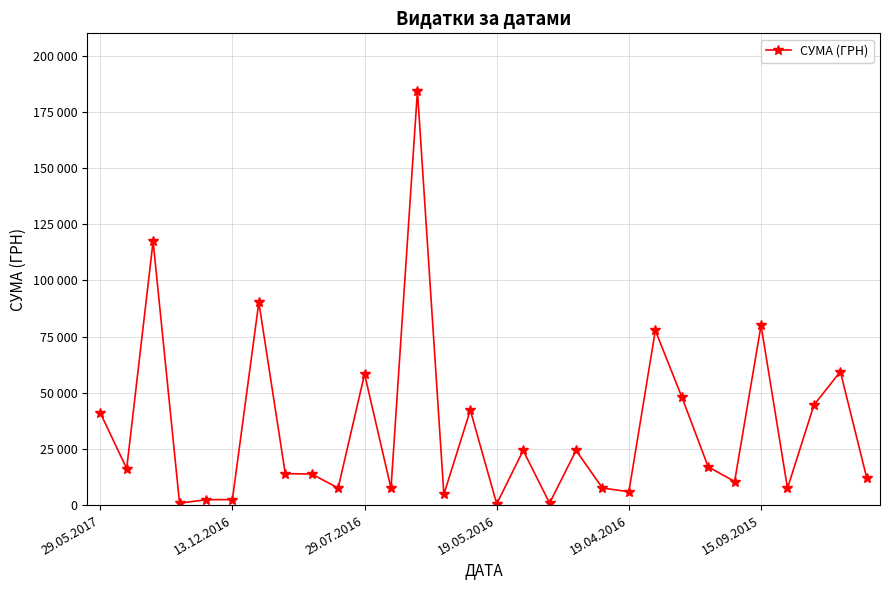

Is this an area chart (filled region under the line)?

No